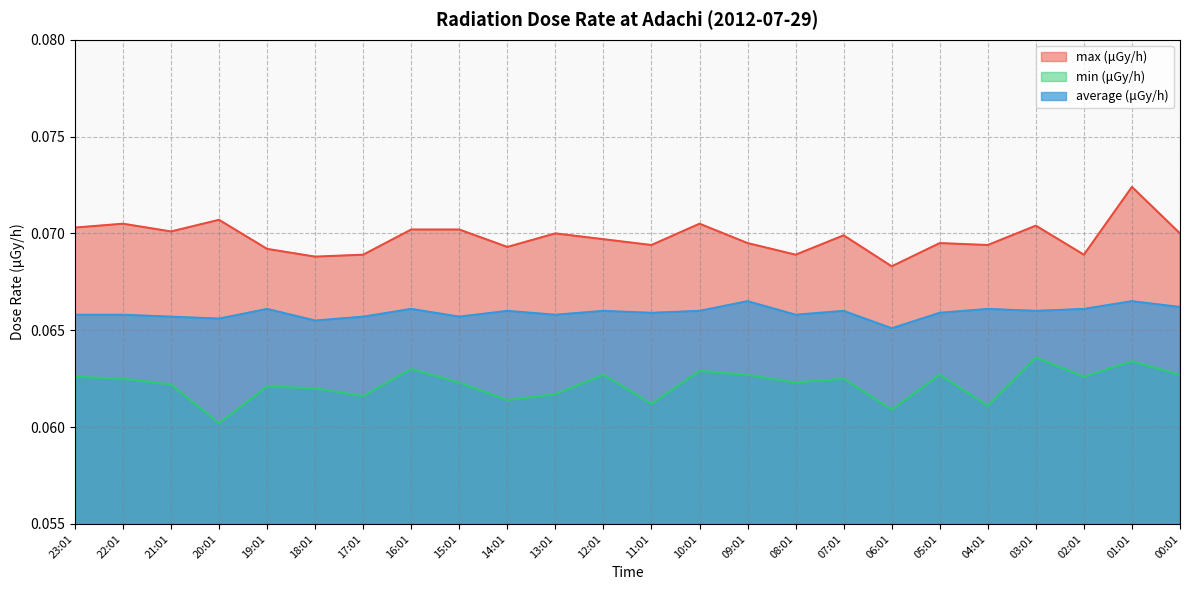

Reading right to left, what are all the values shown in this chart?

max (μGy/h): 00:01=0.1	01:01=0.1	02:01=0.1	03:01=0.1	04:01=0.1	05:01=0.1	06:01=0.1	07:01=0.1	08:01=0.1	09:01=0.1	10:01=0.1	11:01=0.1	12:01=0.1	13:01=0.1	14:01=0.1	15:01=0.1	16:01=0.1	17:01=0.1	18:01=0.1	19:01=0.1	20:01=0.1	21:01=0.1	22:01=0.1	23:01=0.1
min (μGy/h): 00:01=0.1	01:01=0.1	02:01=0.1	03:01=0.1	04:01=0.1	05:01=0.1	06:01=0.1	07:01=0.1	08:01=0.1	09:01=0.1	10:01=0.1	11:01=0.1	12:01=0.1	13:01=0.1	14:01=0.1	15:01=0.1	16:01=0.1	17:01=0.1	18:01=0.1	19:01=0.1	20:01=0.1	21:01=0.1	22:01=0.1	23:01=0.1
average (μGy/h): 00:01=0.1	01:01=0.1	02:01=0.1	03:01=0.1	04:01=0.1	05:01=0.1	06:01=0.1	07:01=0.1	08:01=0.1	09:01=0.1	10:01=0.1	11:01=0.1	12:01=0.1	13:01=0.1	14:01=0.1	15:01=0.1	16:01=0.1	17:01=0.1	18:01=0.1	19:01=0.1	20:01=0.1	21:01=0.1	22:01=0.1	23:01=0.1